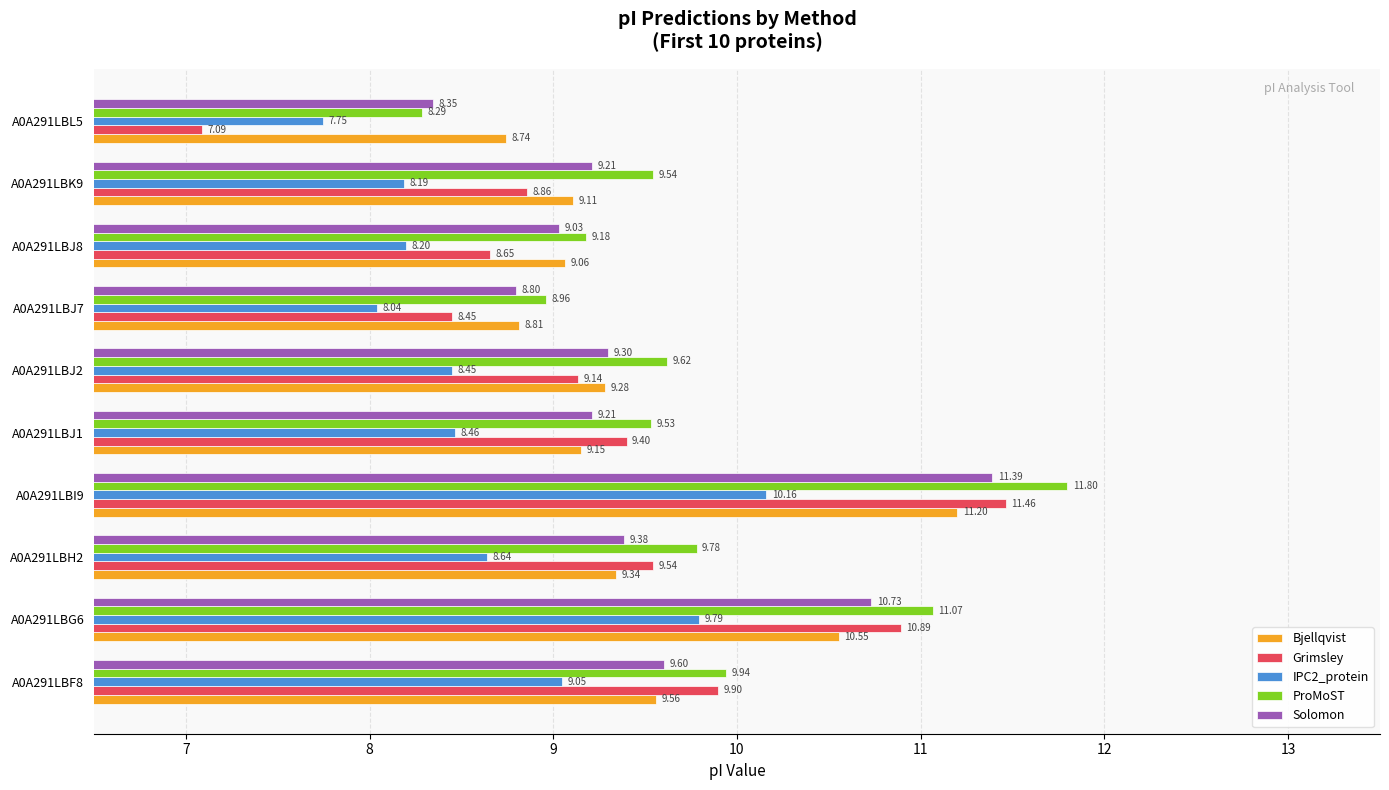

Rank the categories by ProMoST value from lowest to highest.

A0A291LBL5, A0A291LBJ7, A0A291LBJ8, A0A291LBJ1, A0A291LBK9, A0A291LBJ2, A0A291LBH2, A0A291LBF8, A0A291LBG6, A0A291LBI9